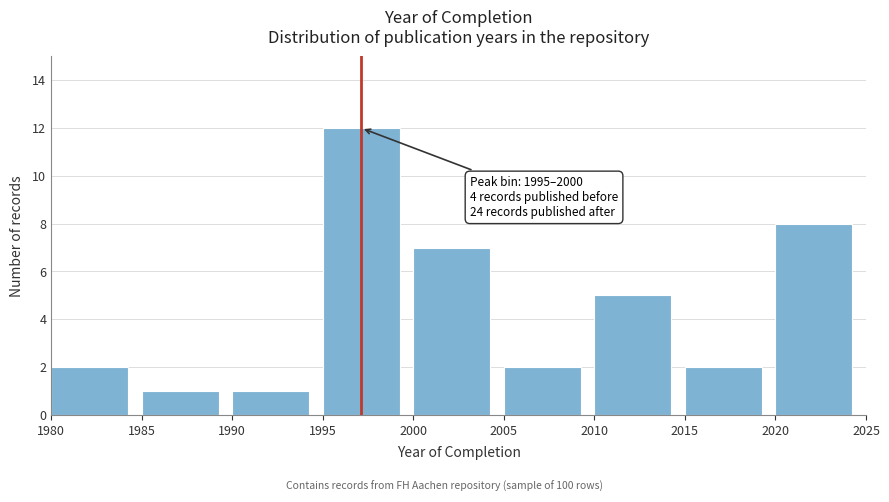

Over which range of the x-axis is the bar tallest?

1995 to 2000